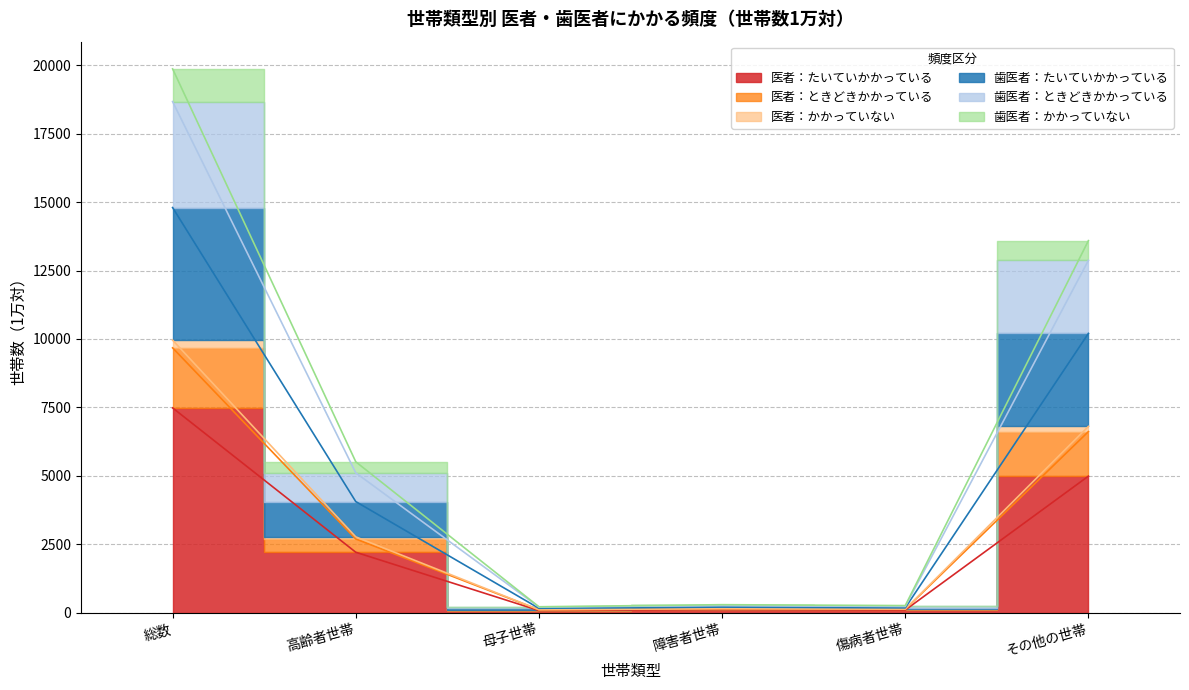

Is it true that 医者：ときどきかかっている equals 2159 at 高齢者世帯?

False